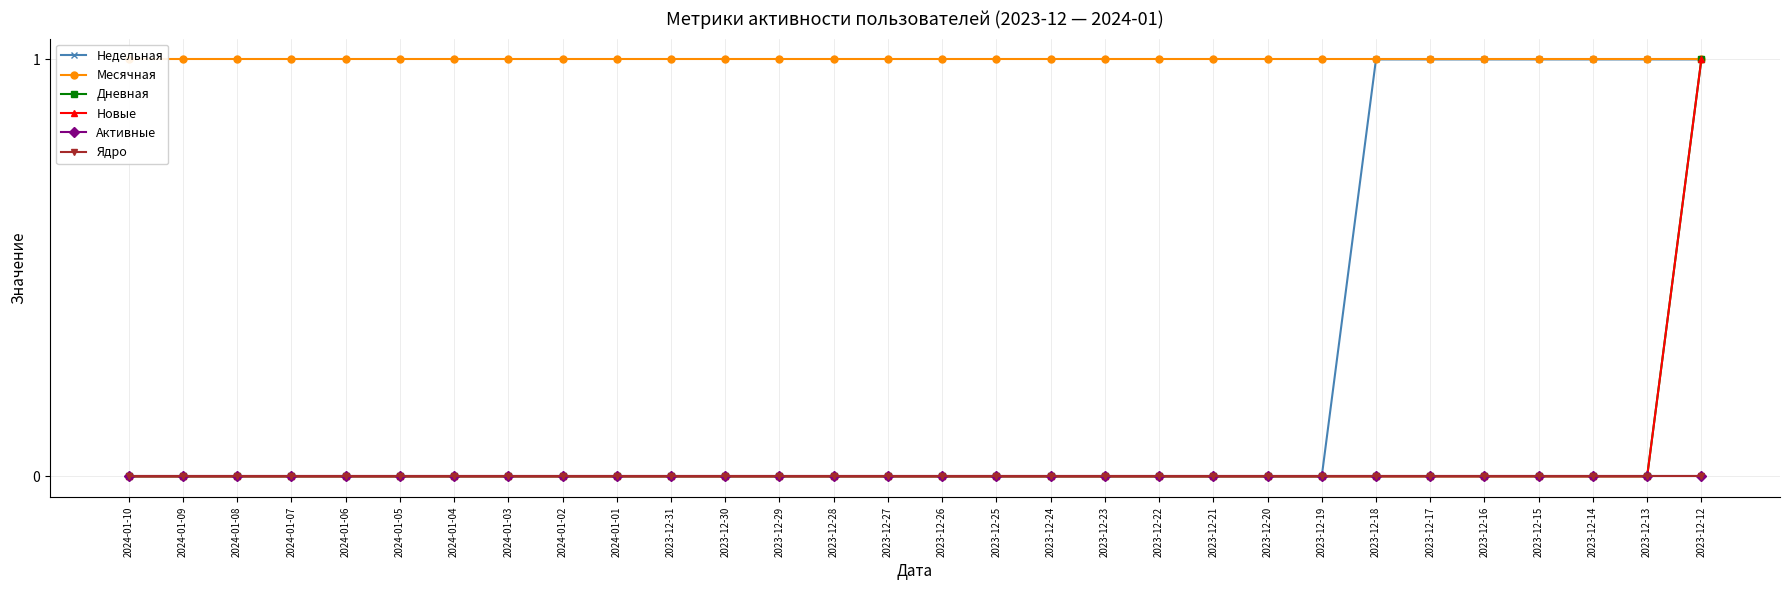

Between 2023-12-26 and 2023-12-29, which is larger?

2023-12-26